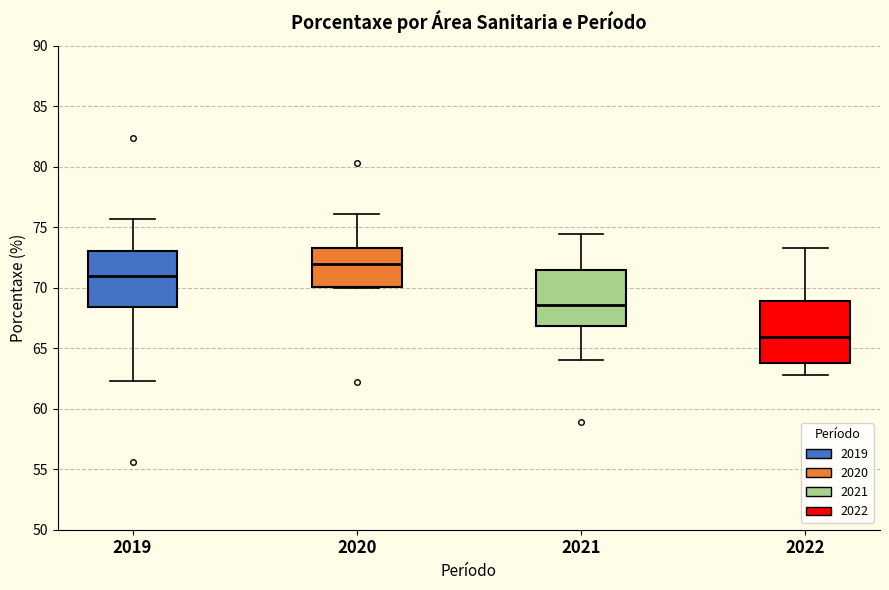

Reading left to right, read every box against the y-axis: the position of its median line, the range the box covers, and the ends of its whiskers. The values are not printed on the chart, so give them approximately, as read against the axis.

2019: median 71.0, box 68.5 to 73.0, whiskers 62.5 to 75.5
2020: median 72.0, box 70.0 to 73.5, whiskers 70.0 to 76.0
2021: median 68.5, box 67.0 to 71.5, whiskers 64.0 to 74.5
2022: median 66.0, box 64.0 to 69.0, whiskers 63.0 to 73.5